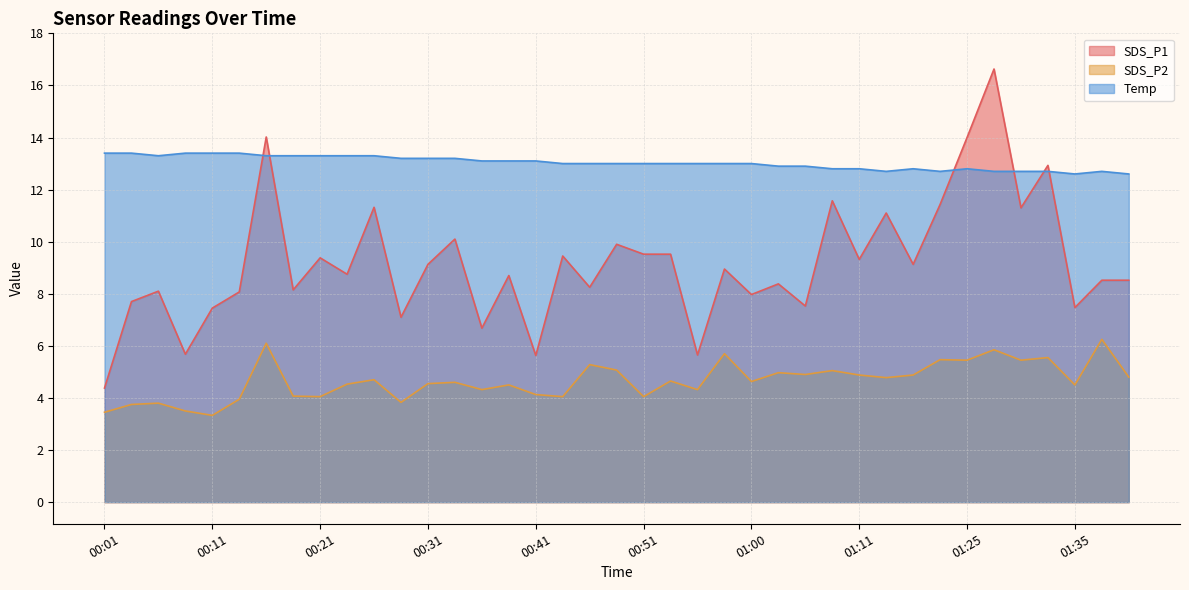

Where is the first local maximum for SDS_P1?

00:06